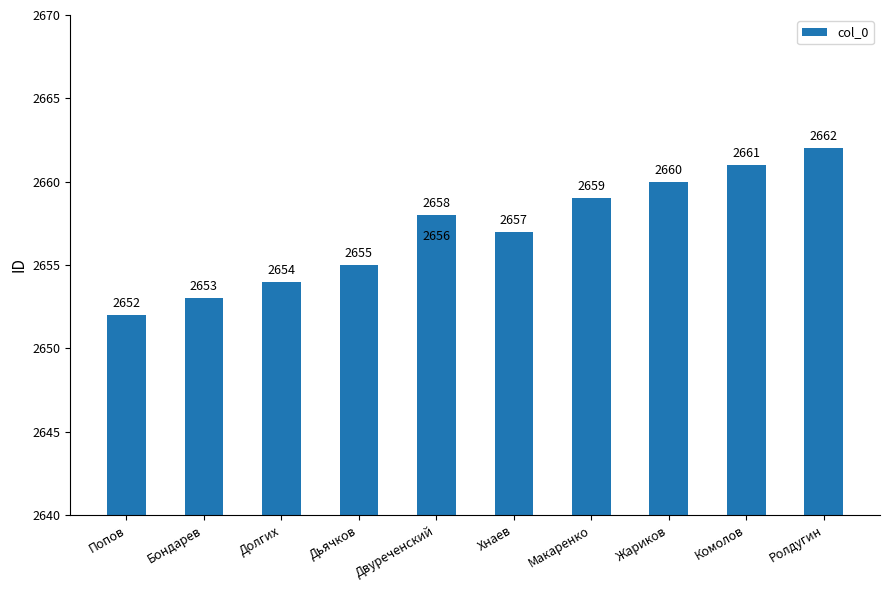

What position from the right is Ролдугин?

1